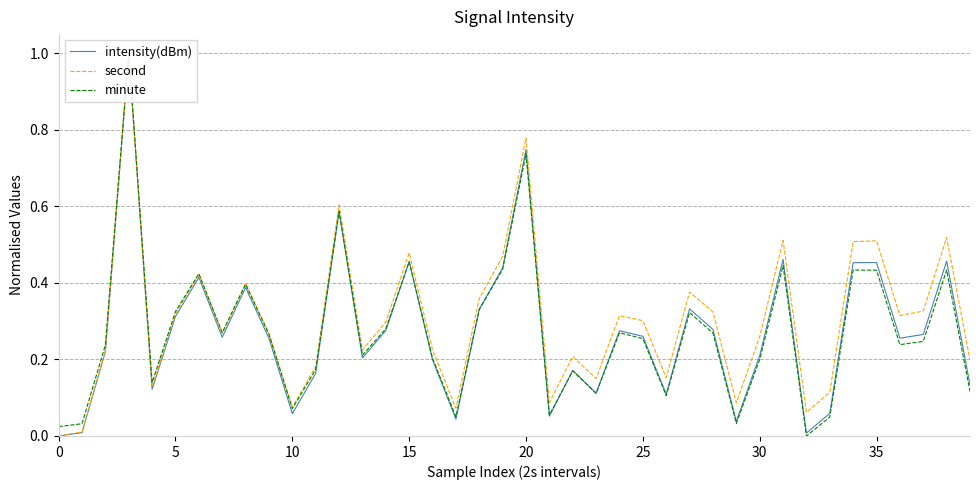

True or false: intensity(dBm) and second intersect in this chart.

False